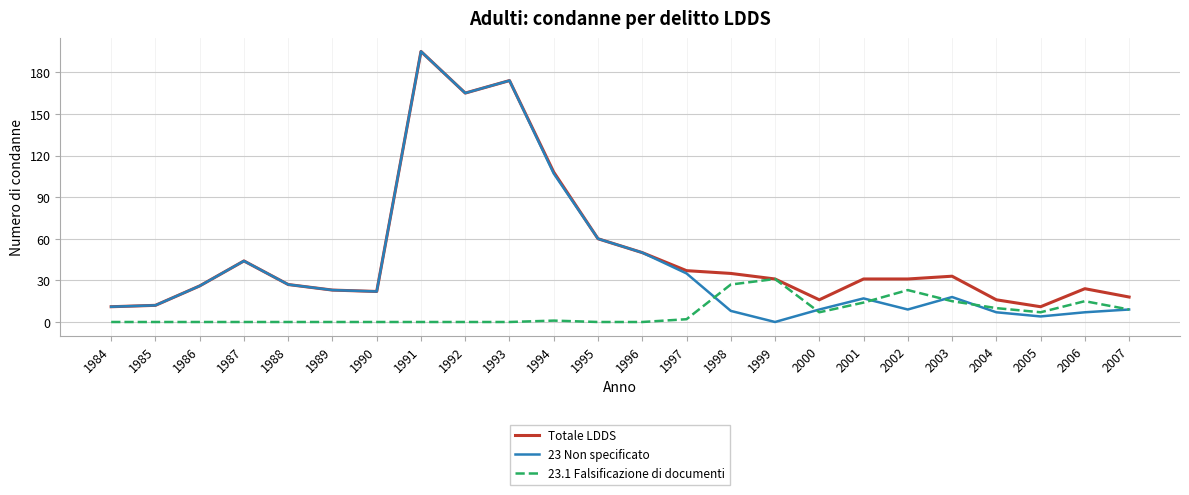

Which series has the widest spread of values?

23 Non specificato